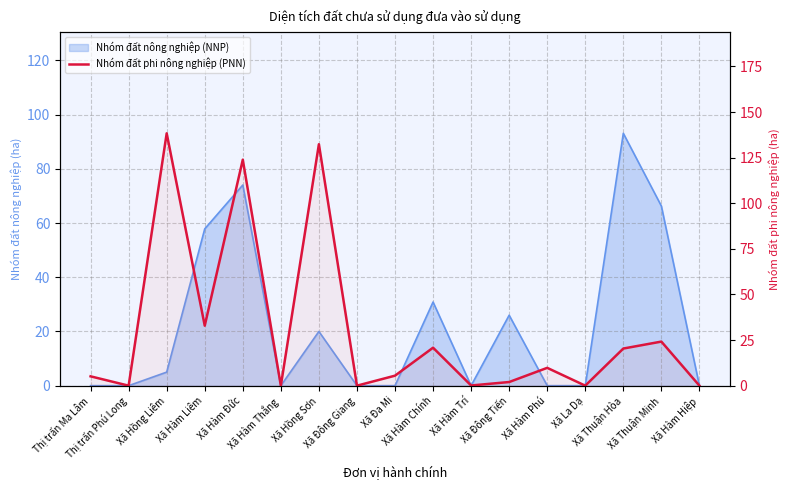

At which category does the chart reach its peak across all series?

Xã Hồng Liêm